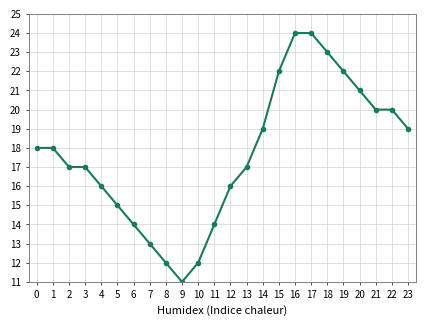

What is the difference between the maximum and minimum values?

13